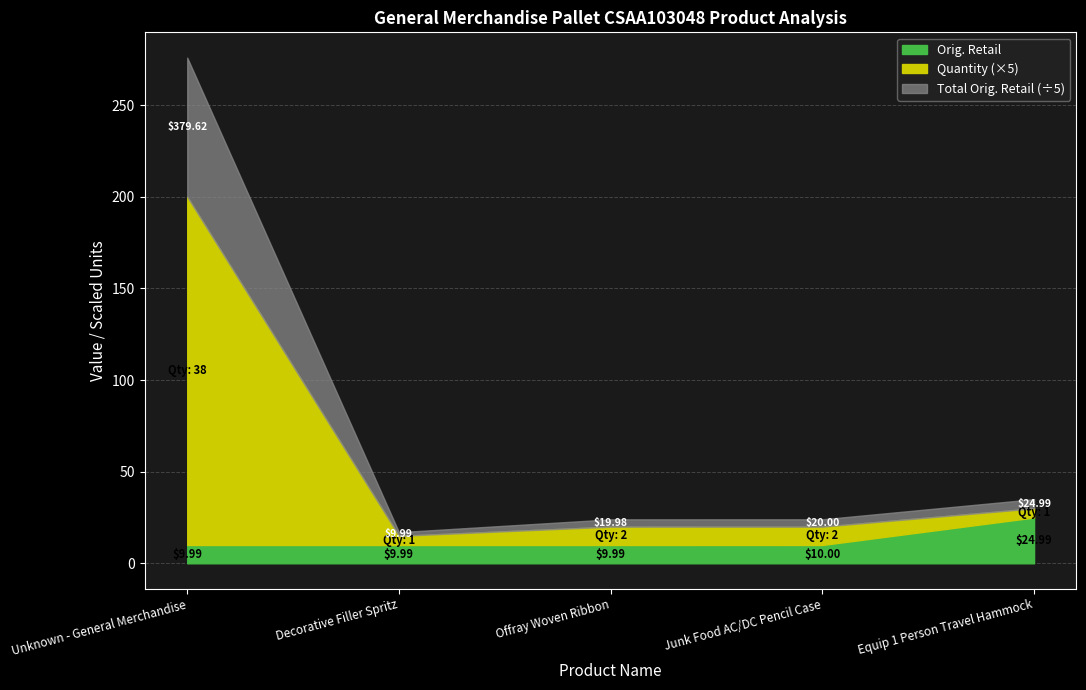

True or false: Quantity and Orig. Retail intersect in this chart.

True